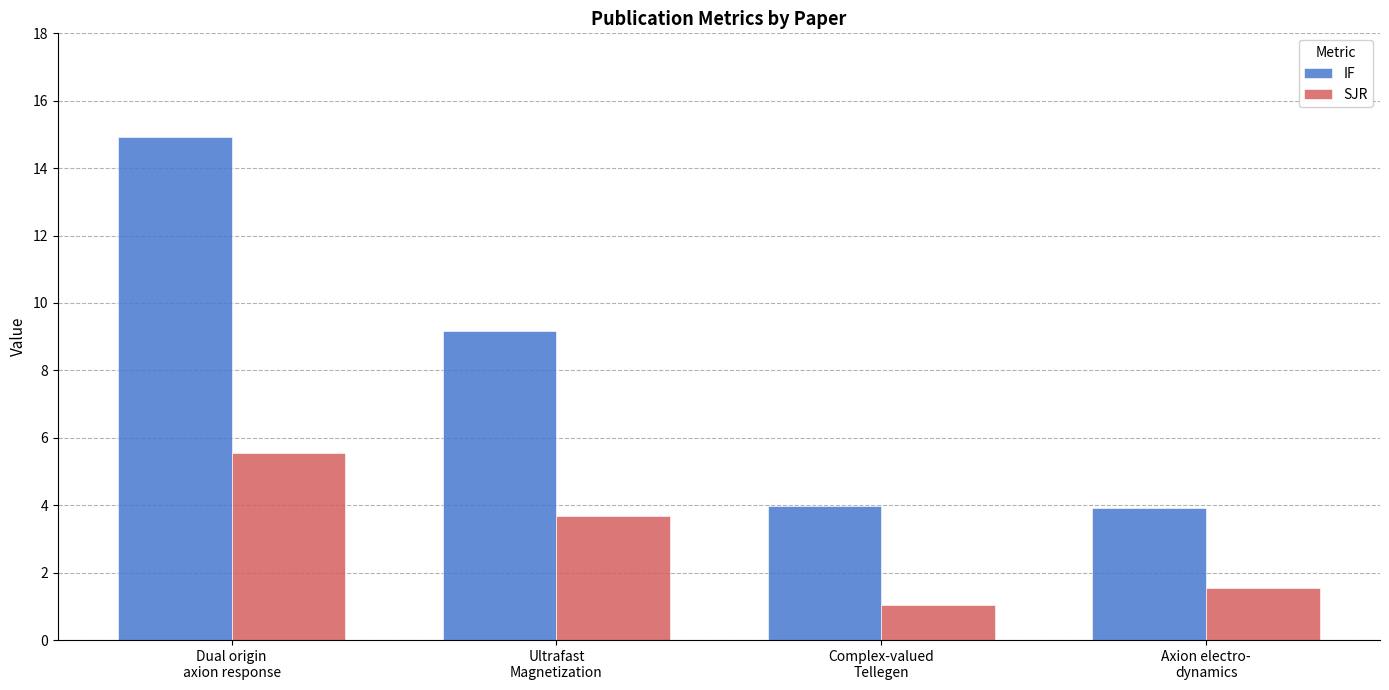

Which series has the widest spread of values?

IF